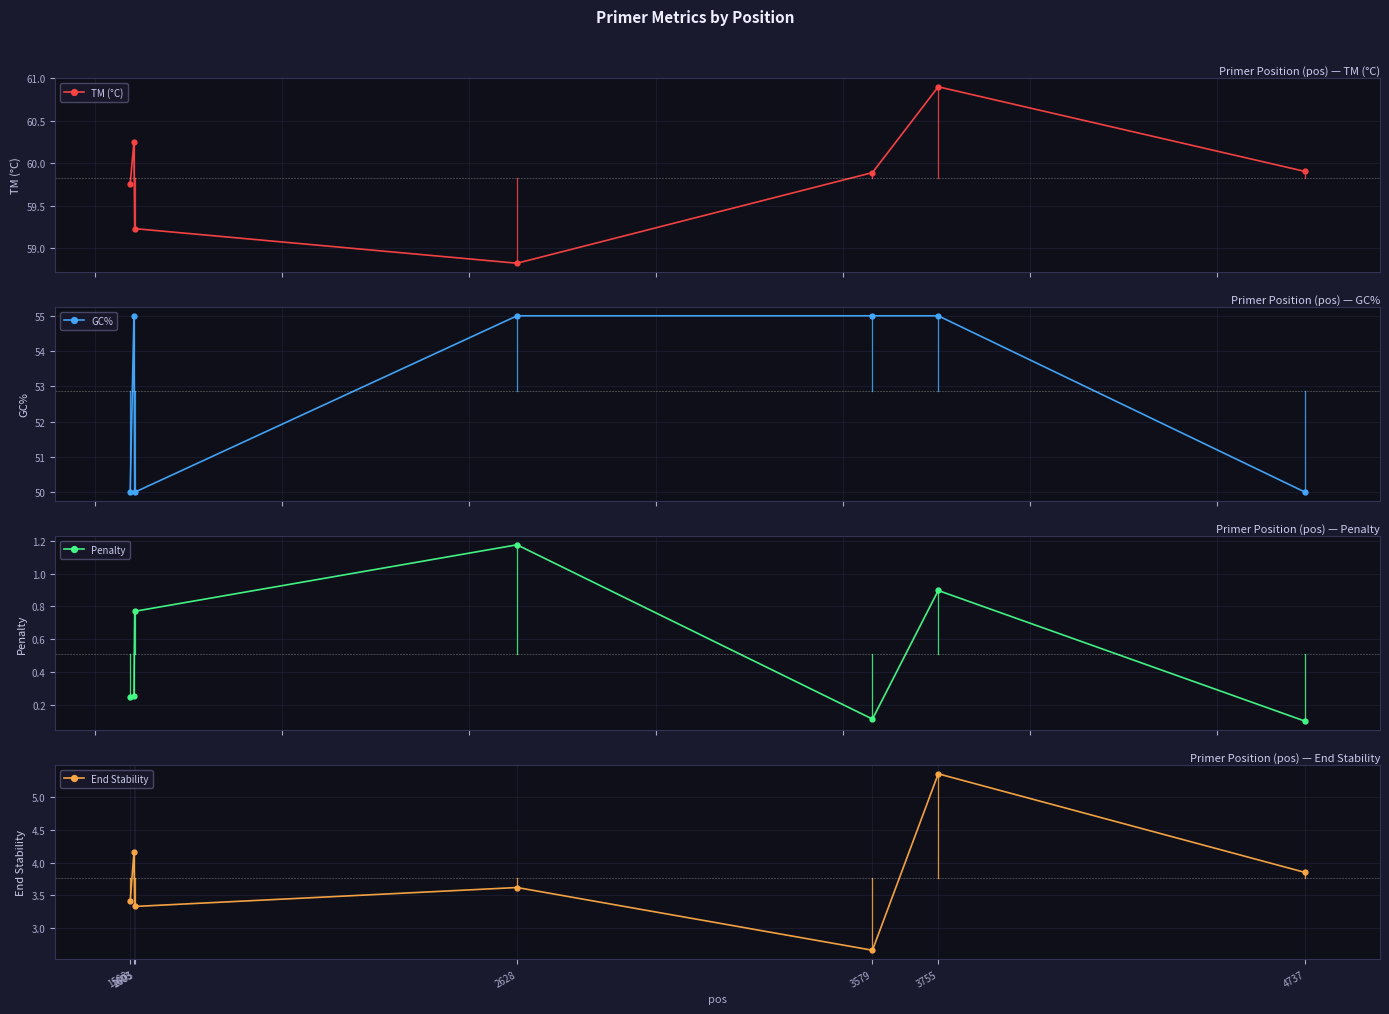

In GC%, how many points are lower than both neighbors (excluding endpoints)?

1